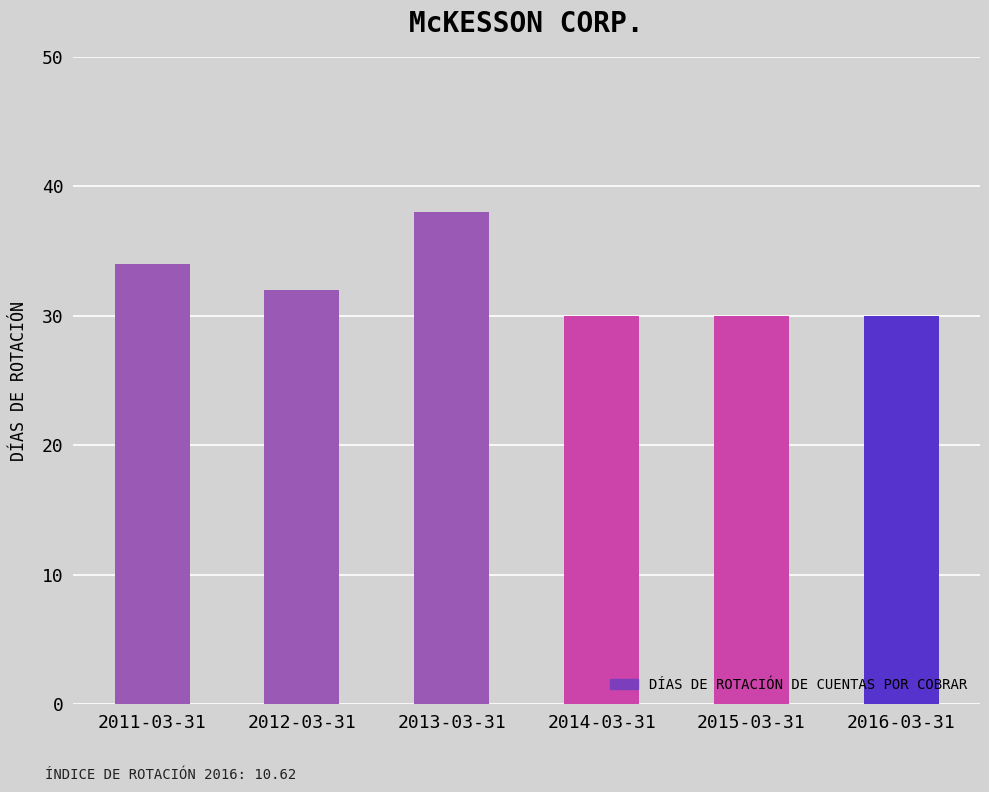

Where does the data first go above 32?

2011-03-31